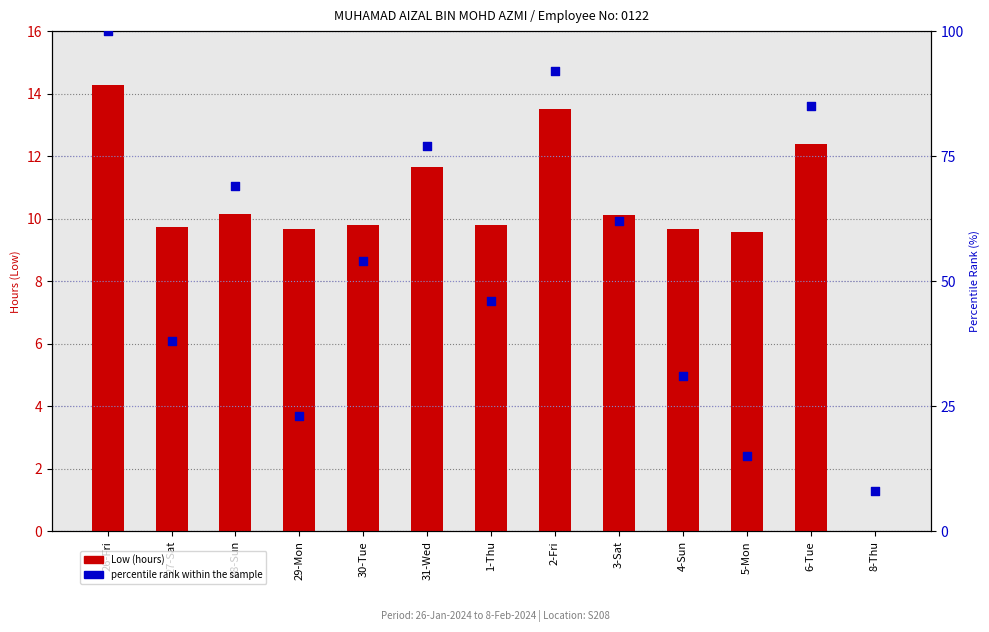

Which series contains the lowest Y value?

Low (hours)